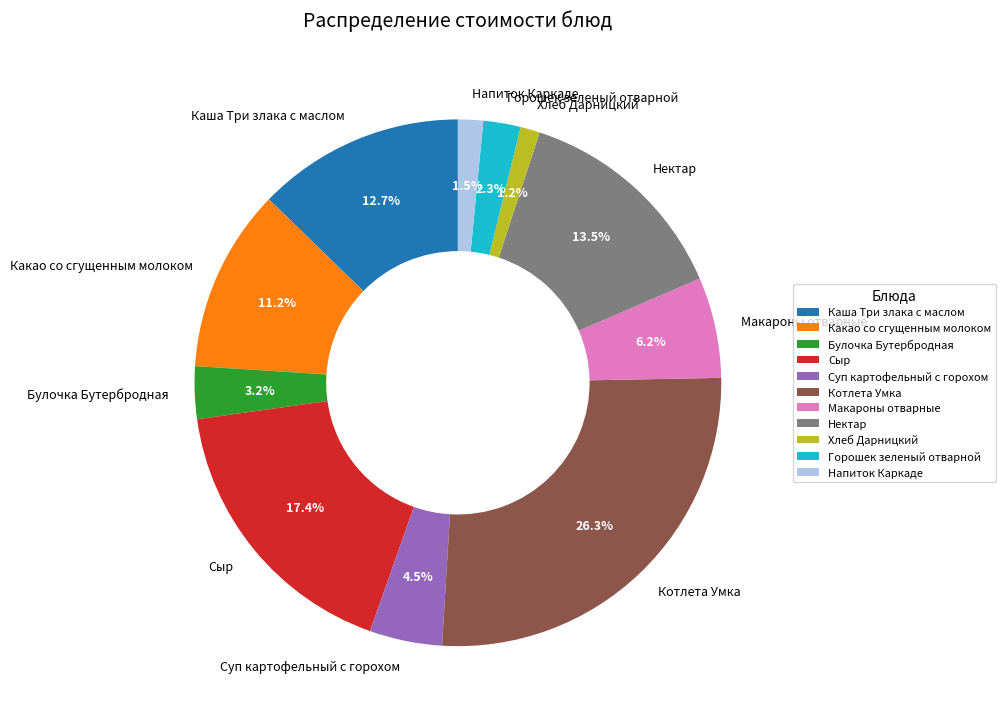

To the nearest percent, what is the difference between the largest and smallest slice percentages?

25%